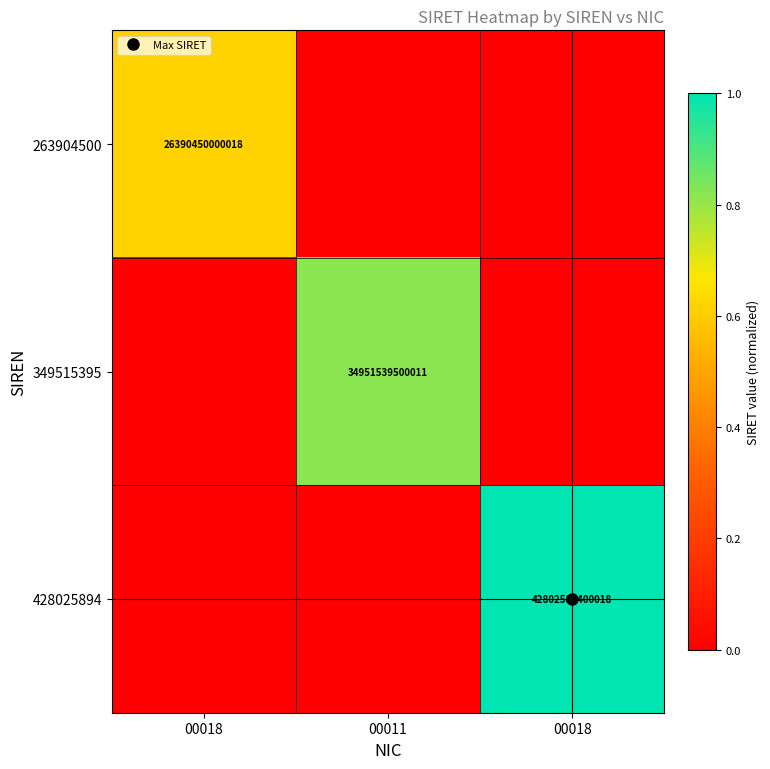

Count the 428025894 values in the range 0 to 1.

3